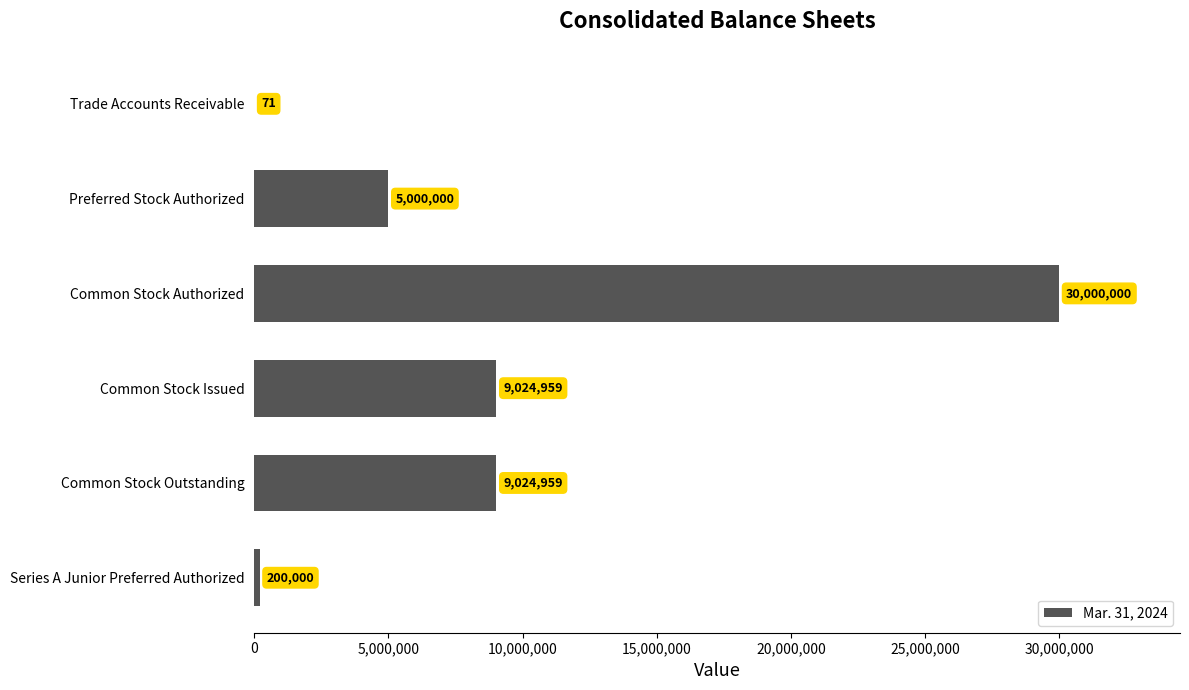

How many categories are shown in the chart?

6